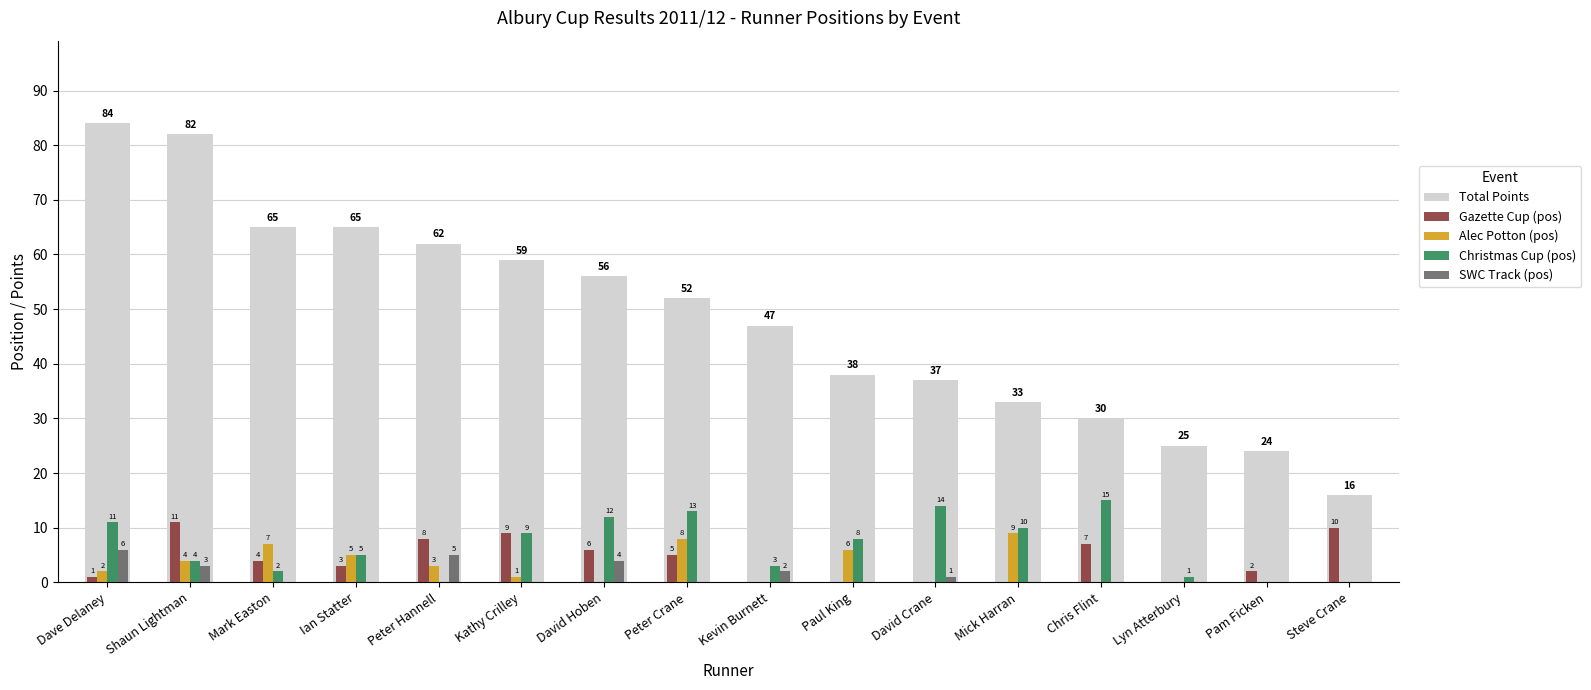

Where does the Christmas Cup (pos) series first go above 8?

Dave Delaney